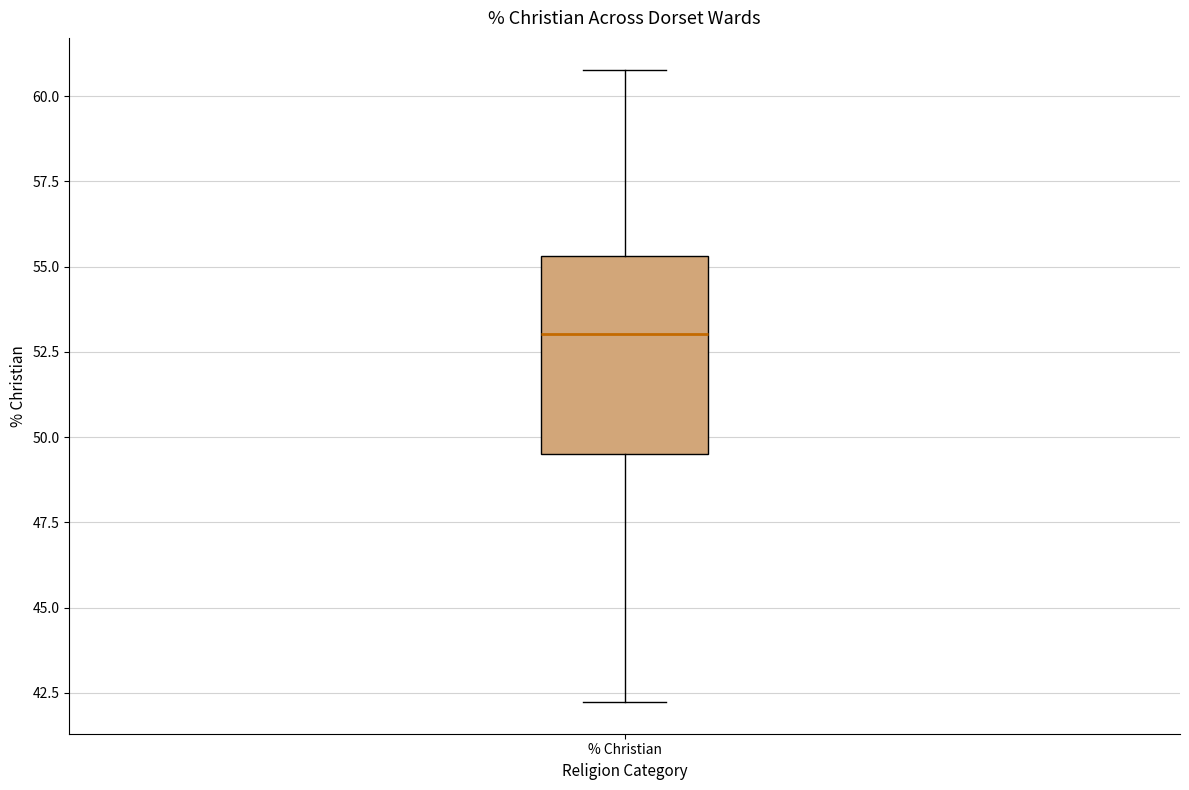

Transcribe this box plot: give where the median line is, the range the box spans, and where the two whiskers end, as read against the y-axis. The values are not printed on the chart, so give them approximately, as read against the axis.

median 53.0, box 49.5 to 55.5, whiskers 42.0 to 61.0